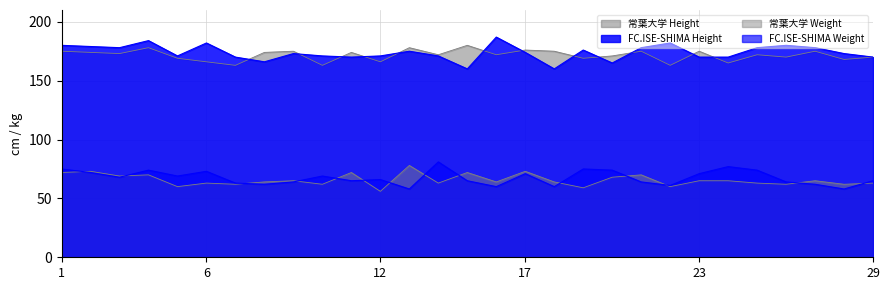

True or false: 常葉大学 Weight and FC.ISE-SHIMA Height intersect in this chart.

False